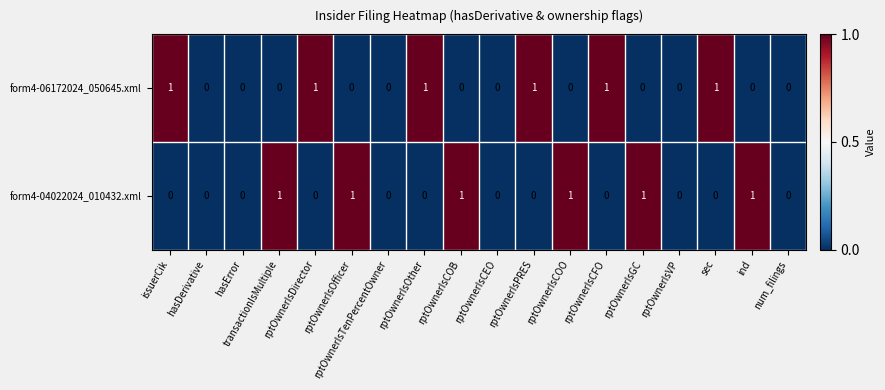

Is the value of form4-06172024_050645.xml at rptOwnerIsPRES greater than the value of form4-04022024_010432.xml at issuerCik?

Yes